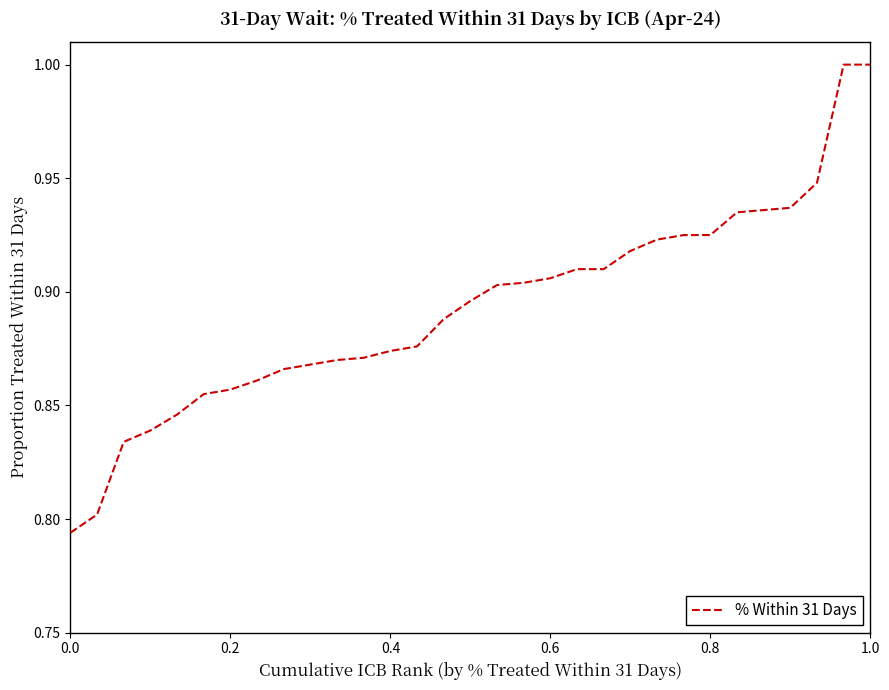

Count the values in the range 0 to 1.

31